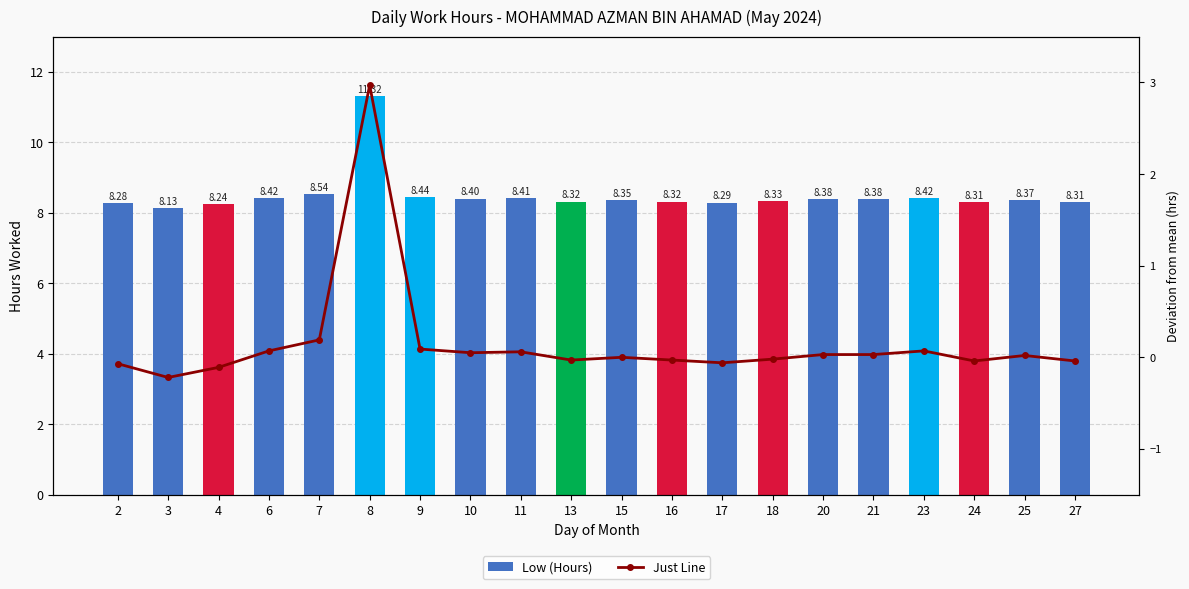

Reading left to right, list all the values displayed in this chart.

Low (Hours): 2=8.3	3=8.1	4=8.2	6=8.4	7=8.5	8=11.3	9=8.4	10=8.4	11=8.4	13=8.3	15=8.3	16=8.3	17=8.3	18=8.3	20=8.4	21=8.4	23=8.4	24=8.3	25=8.4	27=8.3
Just Line: 2=-0.1	3=-0.2	4=-0.1	6=0.1	7=0.2	8=3.0	9=0.1	10=0.1	11=0.1	13=-0.0	15=0.0	16=-0.0	17=-0.1	18=-0.0	20=0.0	21=0.0	23=0.1	24=-0.0	25=0.0	27=-0.0